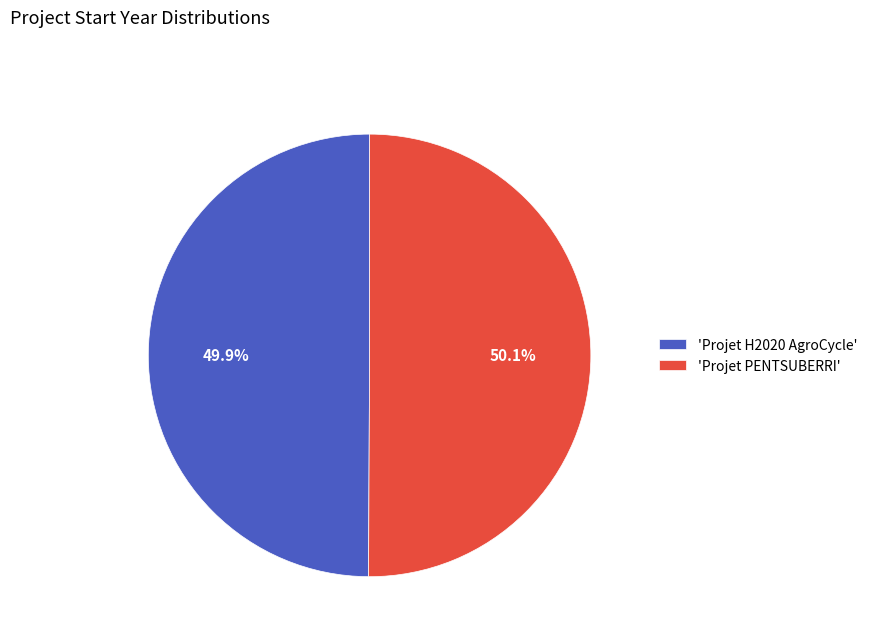

What is the total percentage of 'Projet H2020 AgroCycle' and 'Projet PENTSUBERRI'?

100.0%